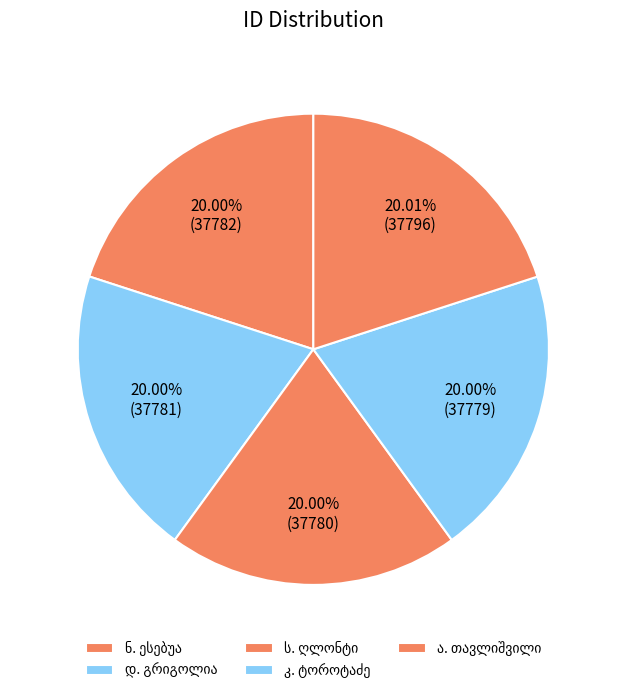

Which category has the smallest portion of the pie?

კ. ტოროტაძე